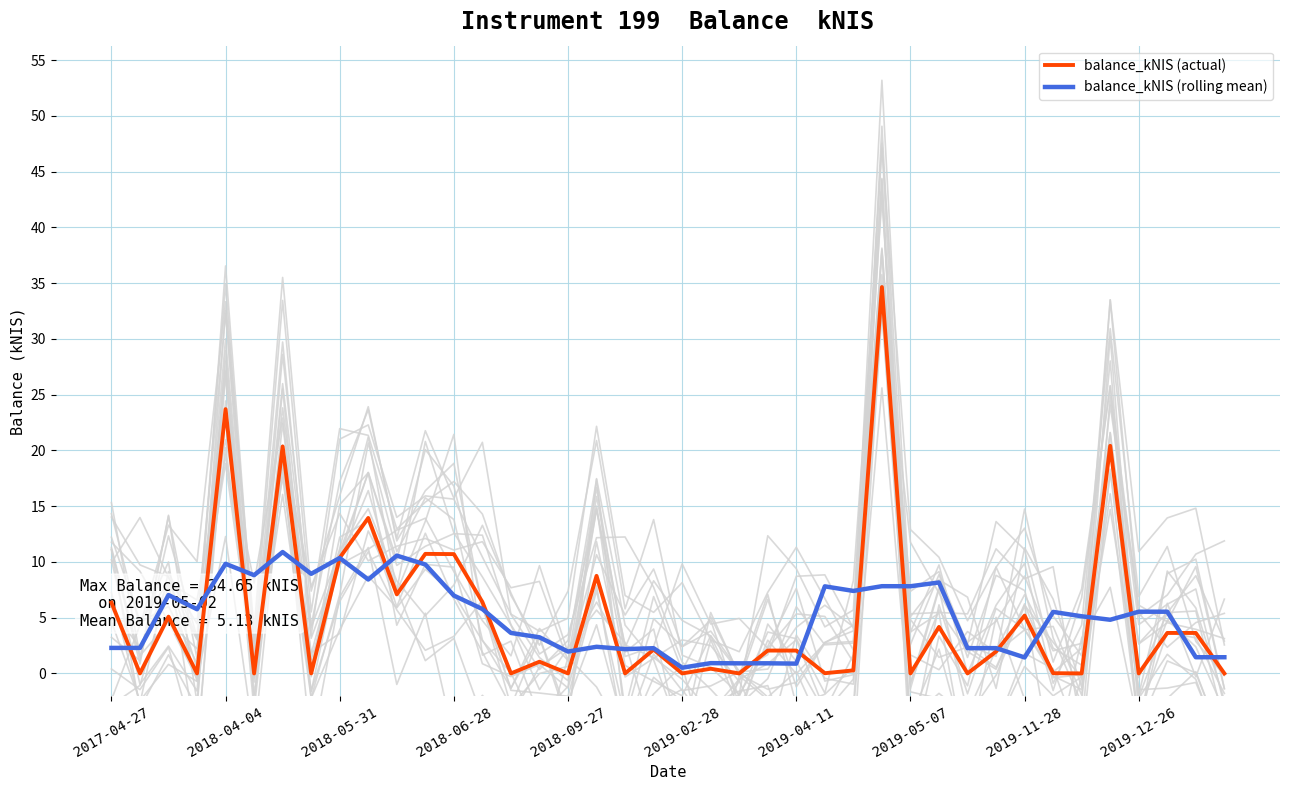

The balance_kNIS (rolling mean) series shows 2.0 at 2018-09-27. True or false?

True